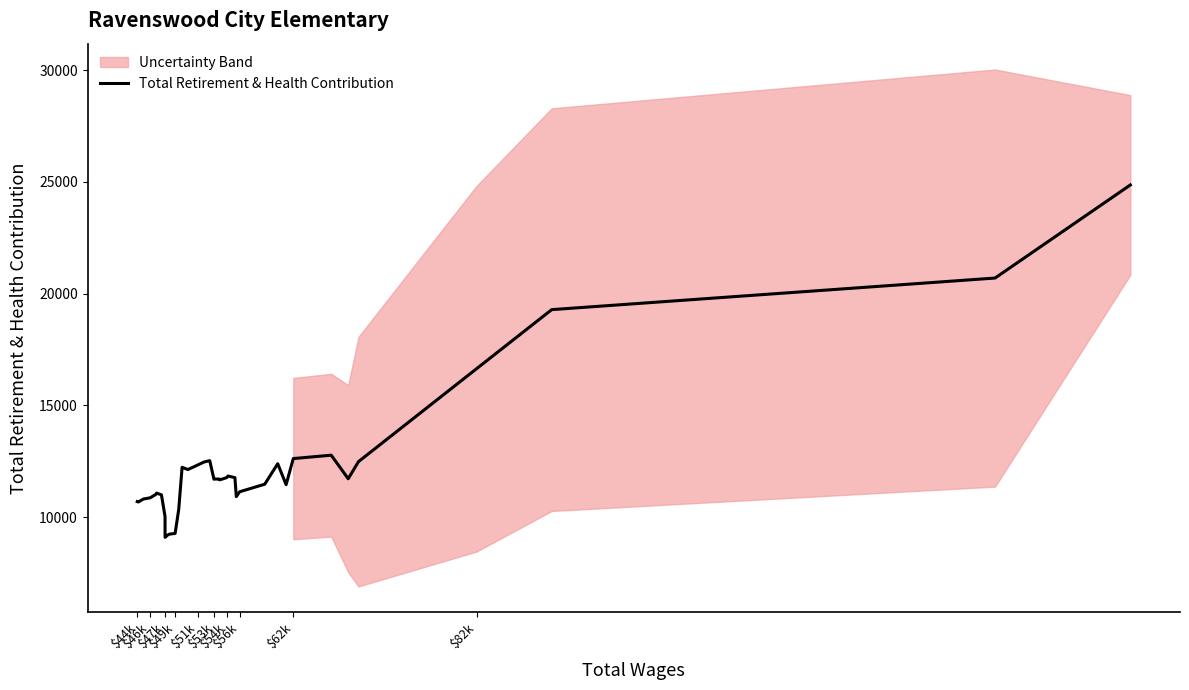

What is the lowest value of the Total Retirement & Health Contribution series?

9094.0